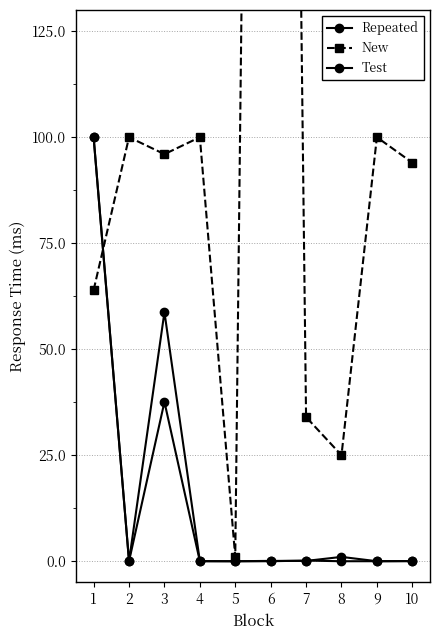

True or false: Test has a value of 0.0 at 4.

True